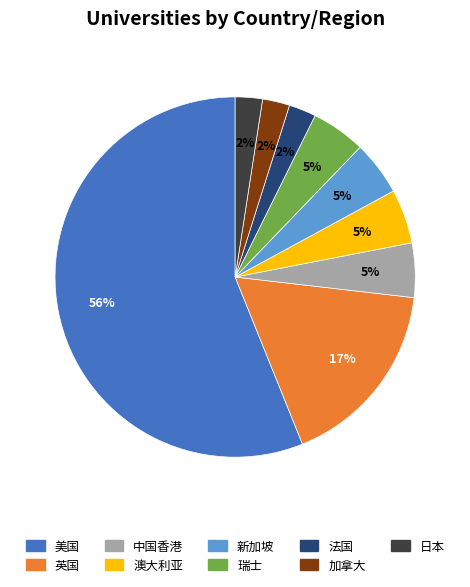

To the nearest percent, what percentage of the pie is 英国?

17%